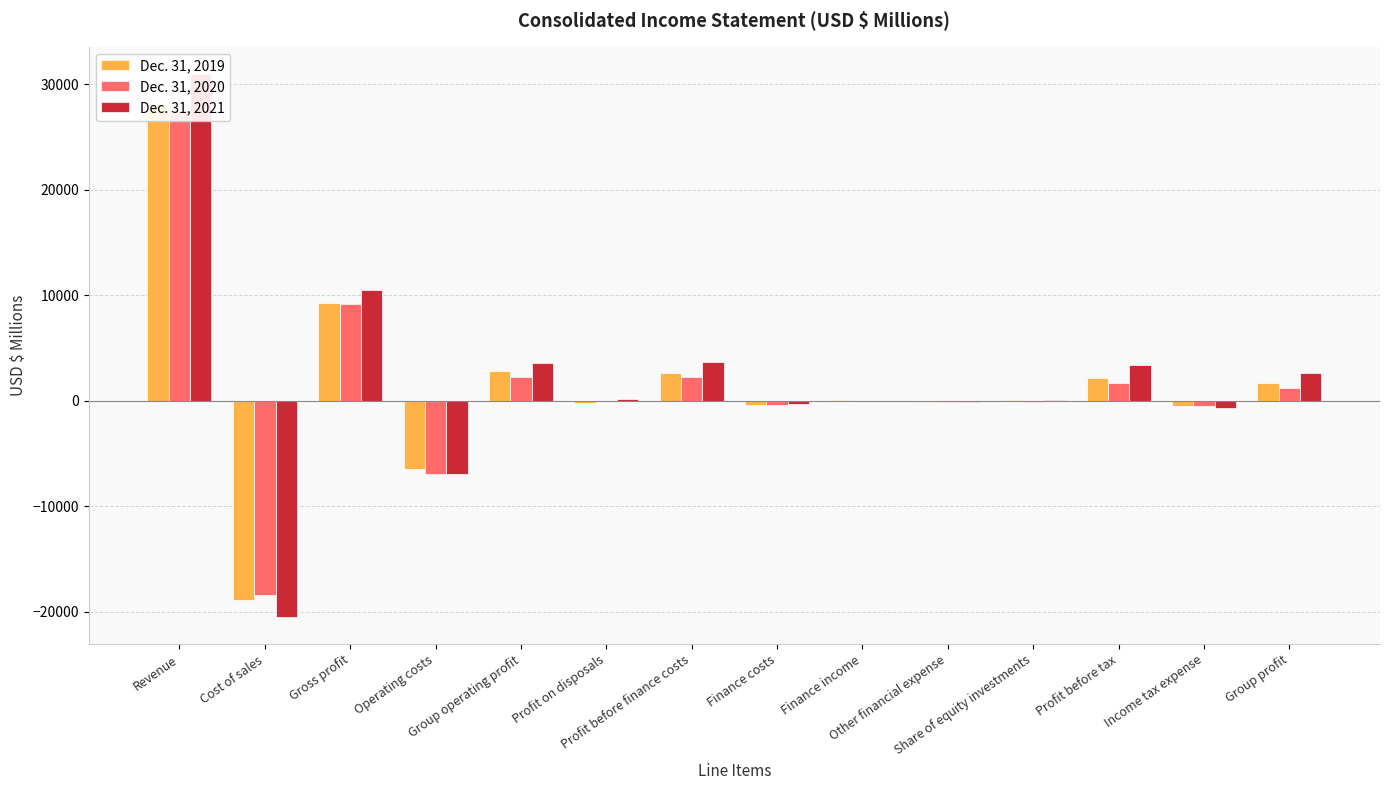

Does the chart contain any negative values?

Yes